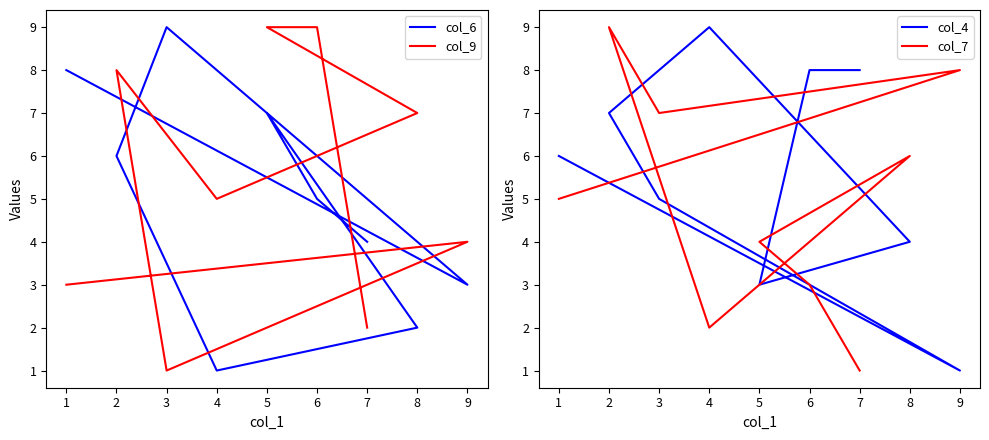

At which category is the sum across all series the highest?

2